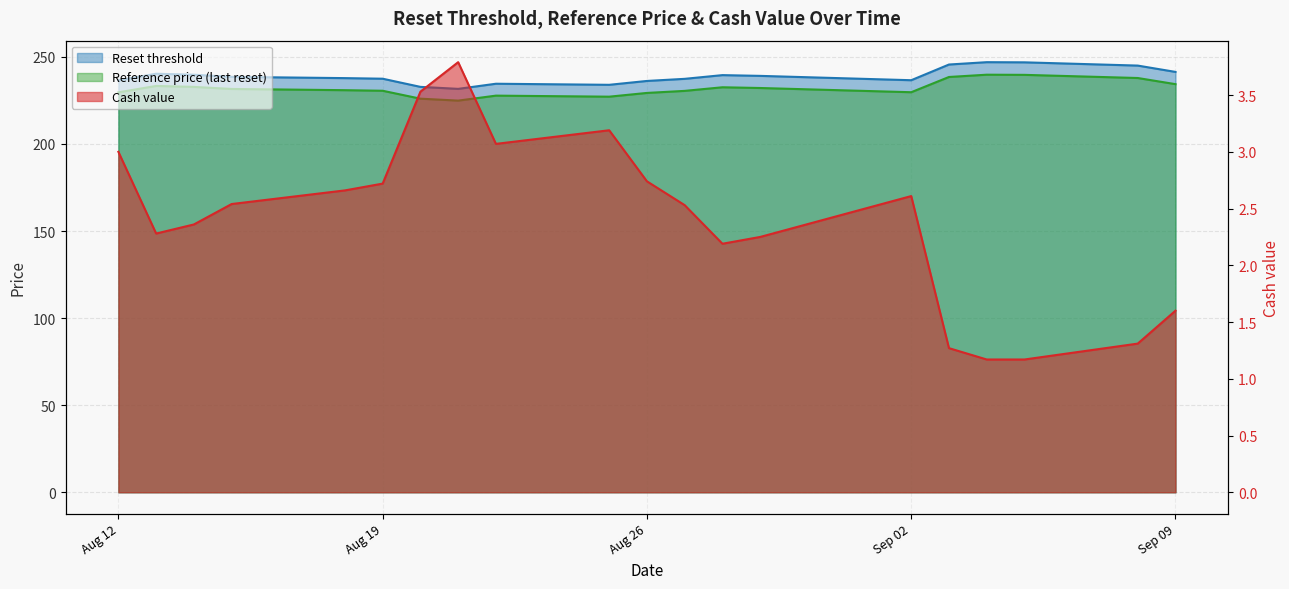

How many data points does each series have?

20